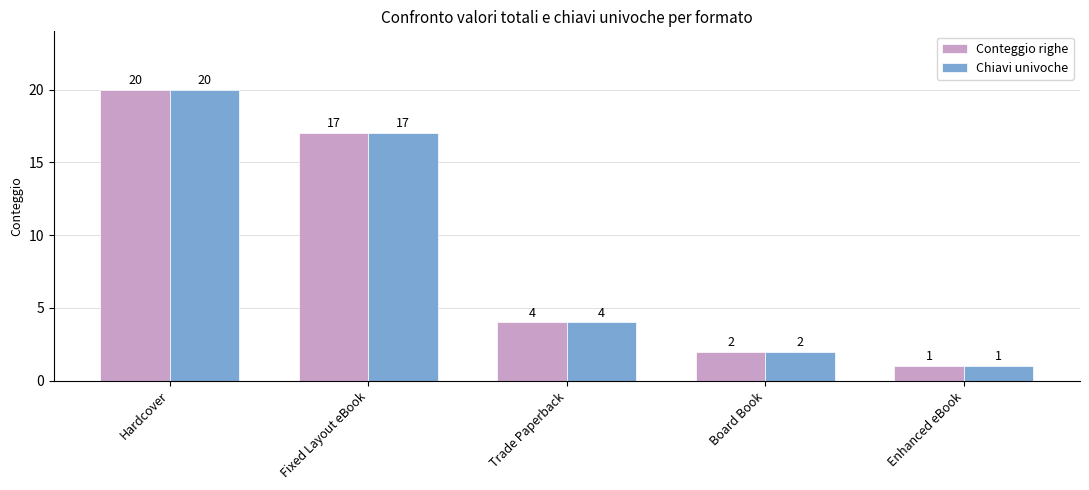

Rank the categories by Chiavi univoche value from lowest to highest.

Enhanced eBook, Board Book, Trade Paperback, Fixed Layout eBook, Hardcover